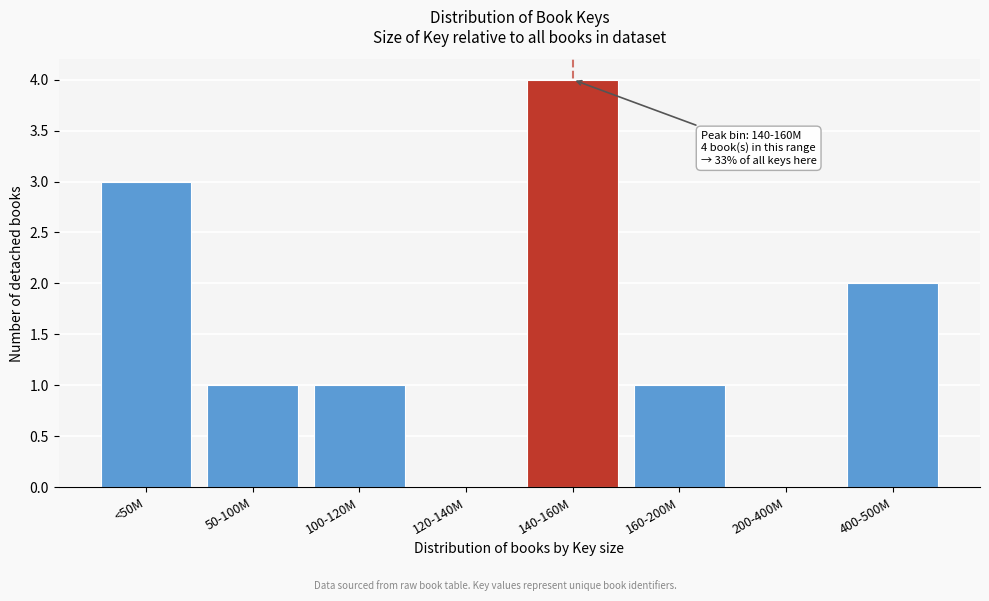

Reading right to left, what are all the values shown in this chart?

400-500M=2	200-400M=0	160-200M=1	140-160M=4	120-140M=0	100-120M=1	50-100M=1	<50M=3